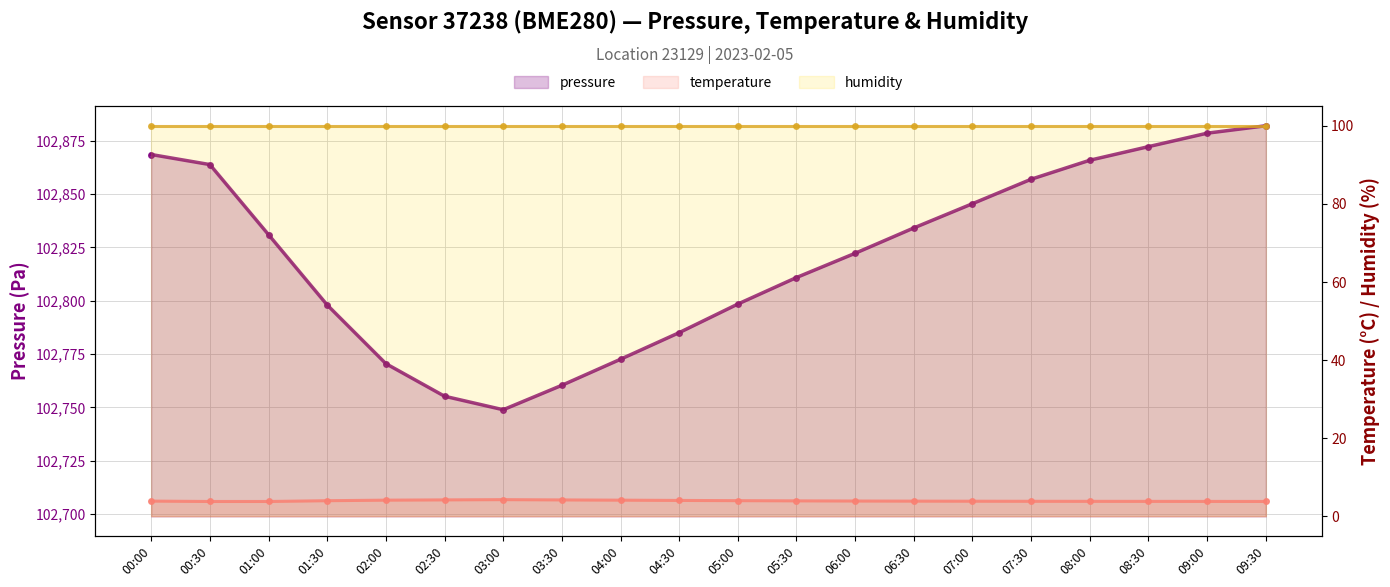

What is the greatest value displayed?

102882.0